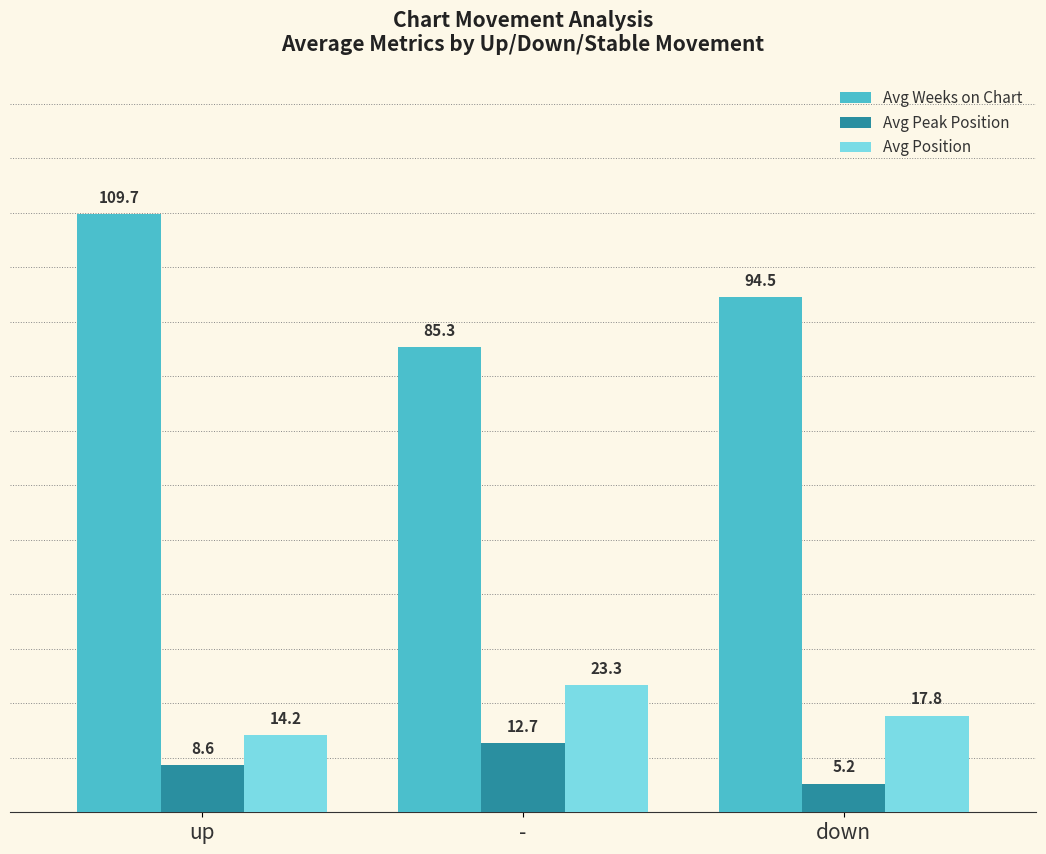

Is the value of Avg Weeks on Chart at - greater than the value of Avg Peak Position at down?

Yes